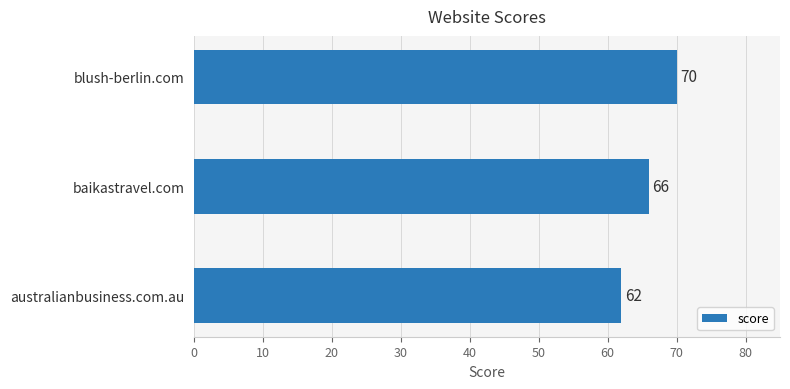

Reading top to bottom, what are all the values shown in this chart?

blush-berlin.com=70	baikastravel.com=66	australianbusiness.com.au=62